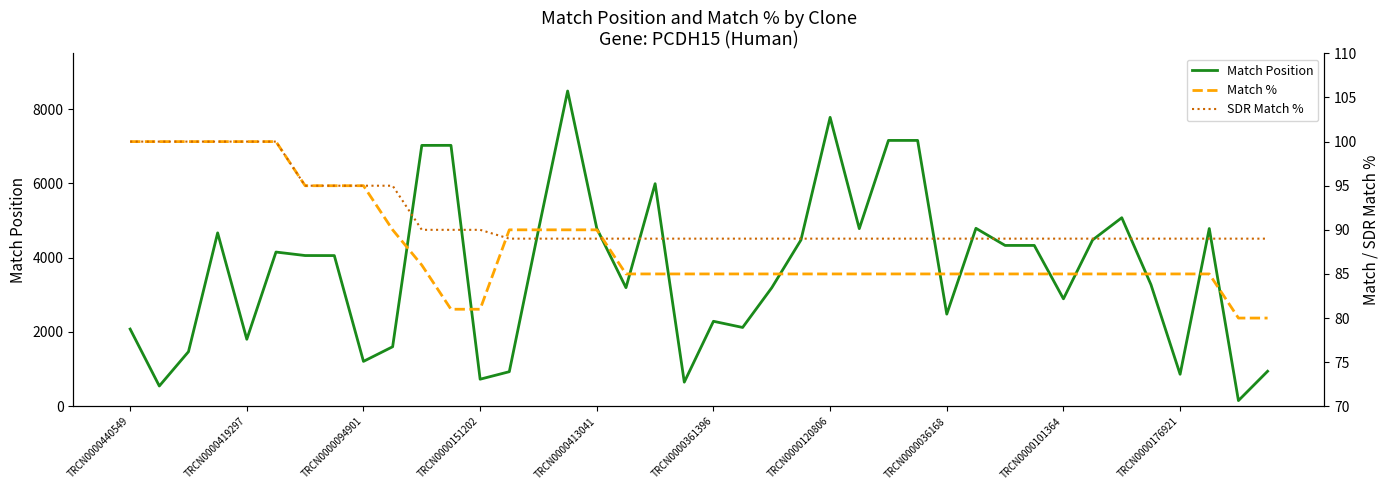

True or false: Match Position and SDR Match % intersect in this chart.

False